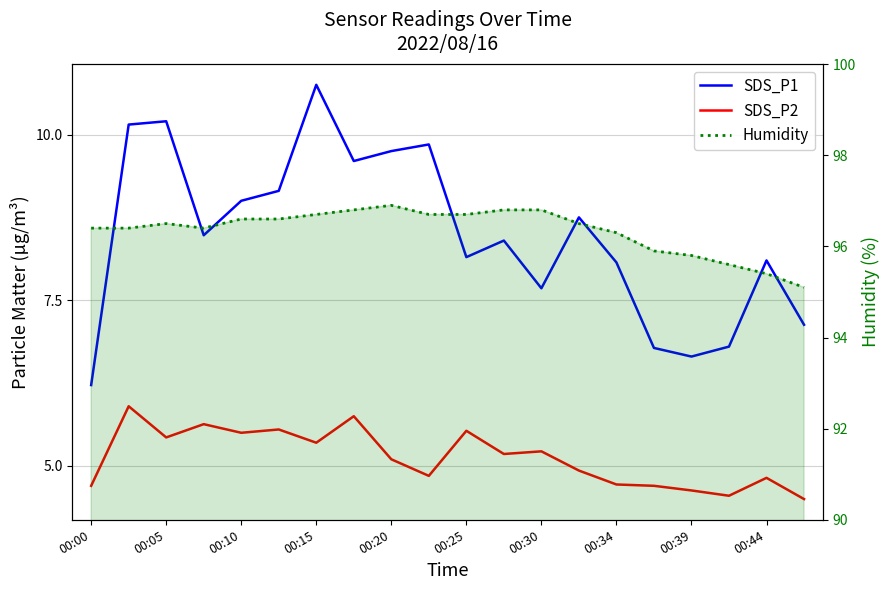

What value does the Humidity series have at 00:25?

96.6